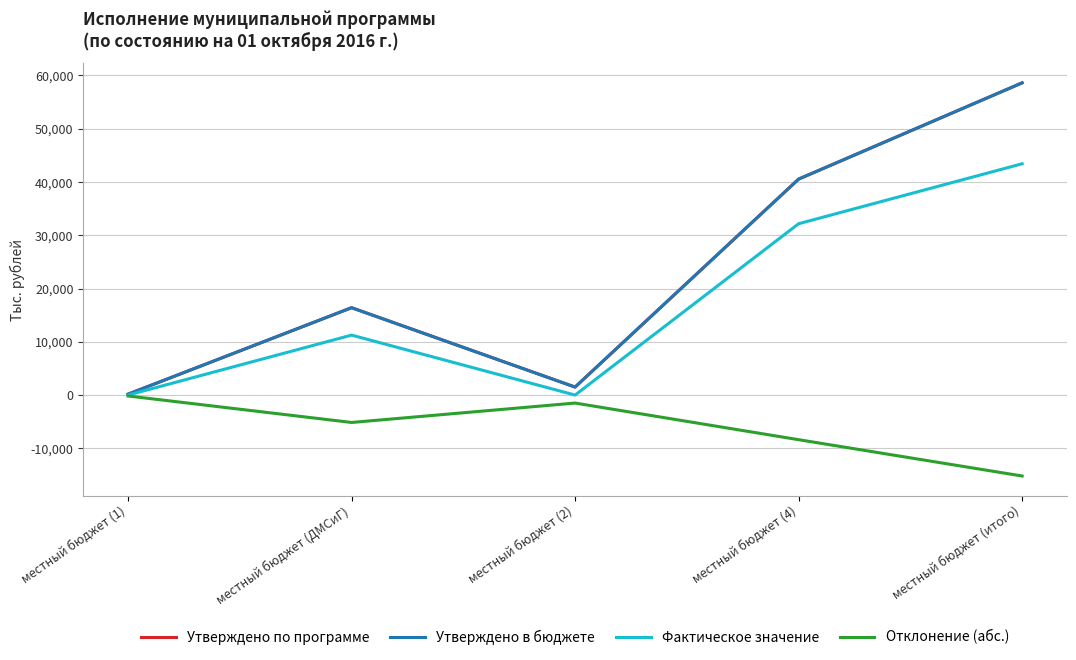

Does the chart display data point markers on the line(s)?

No